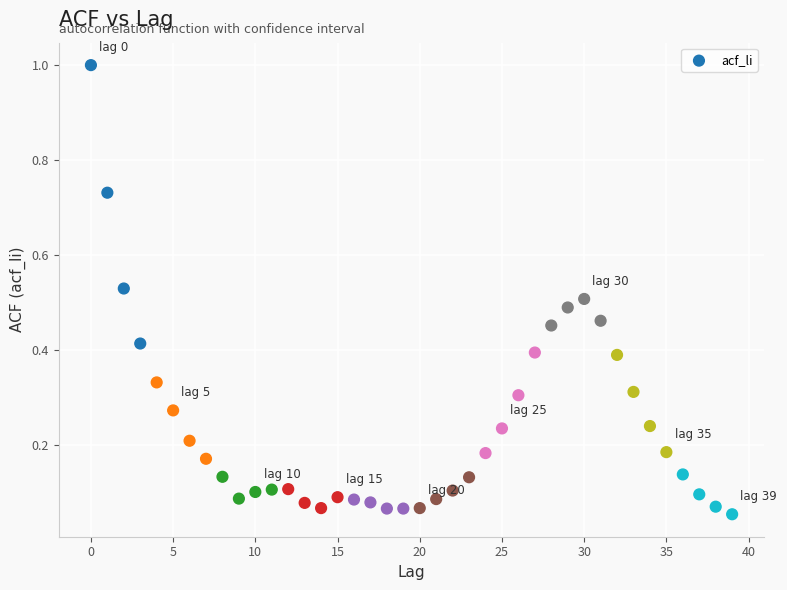

What is the range of Y values (max minus min)?

0.9